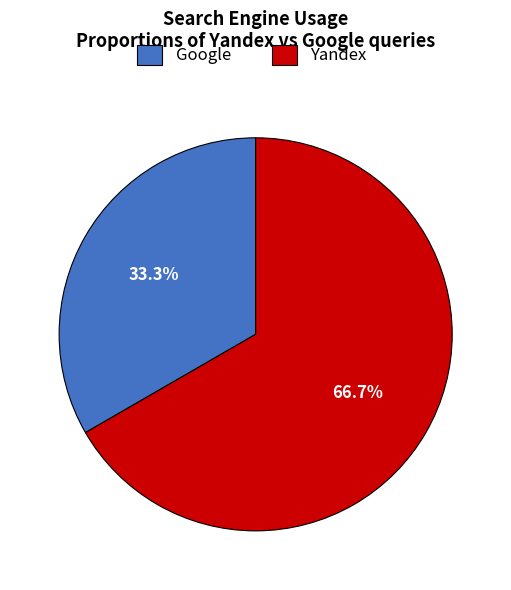

Count the number of slices in the pie.

2